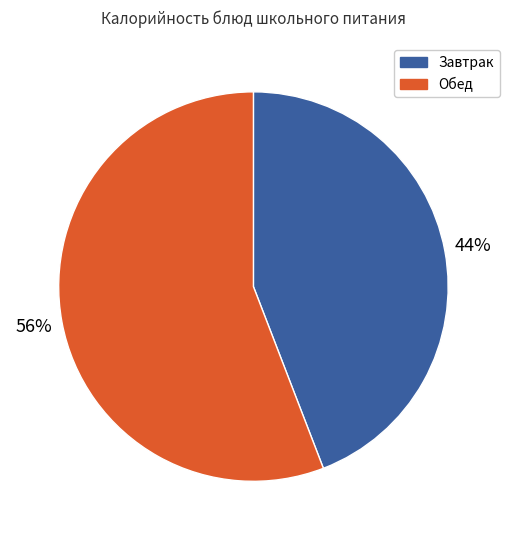

To the nearest percent, what is the average slice percentage?

50%